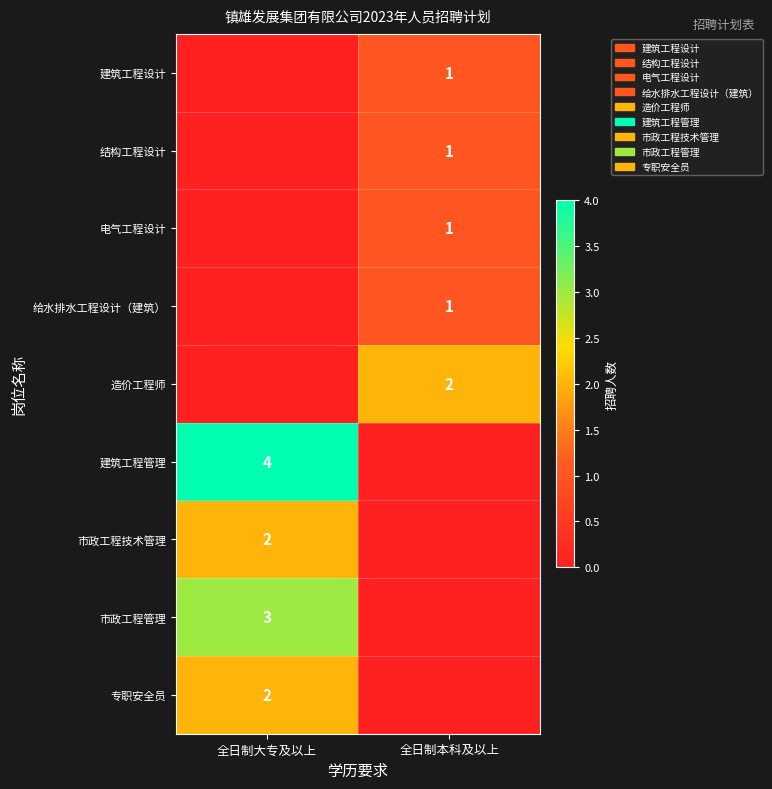

The value of 造价工程师 at 全日制本科及以上 is 2. True or false?

True